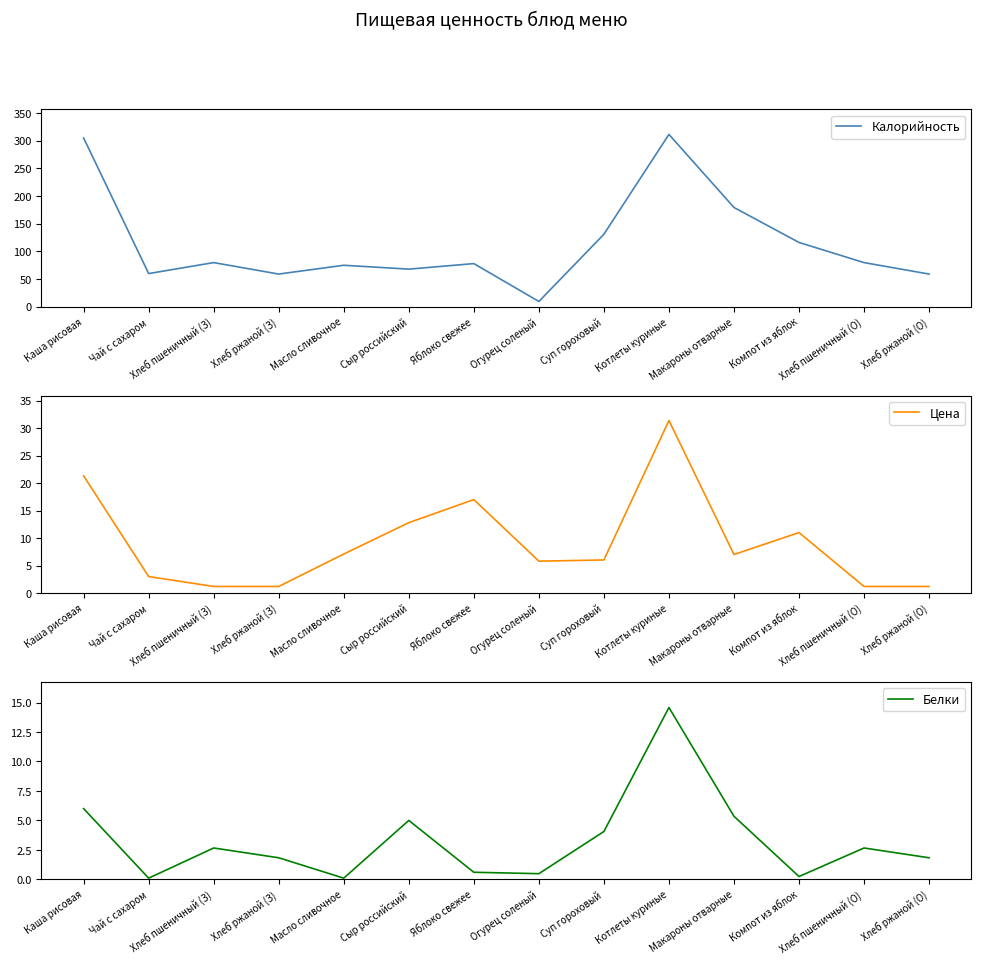

How many categories are shown in the chart?

14